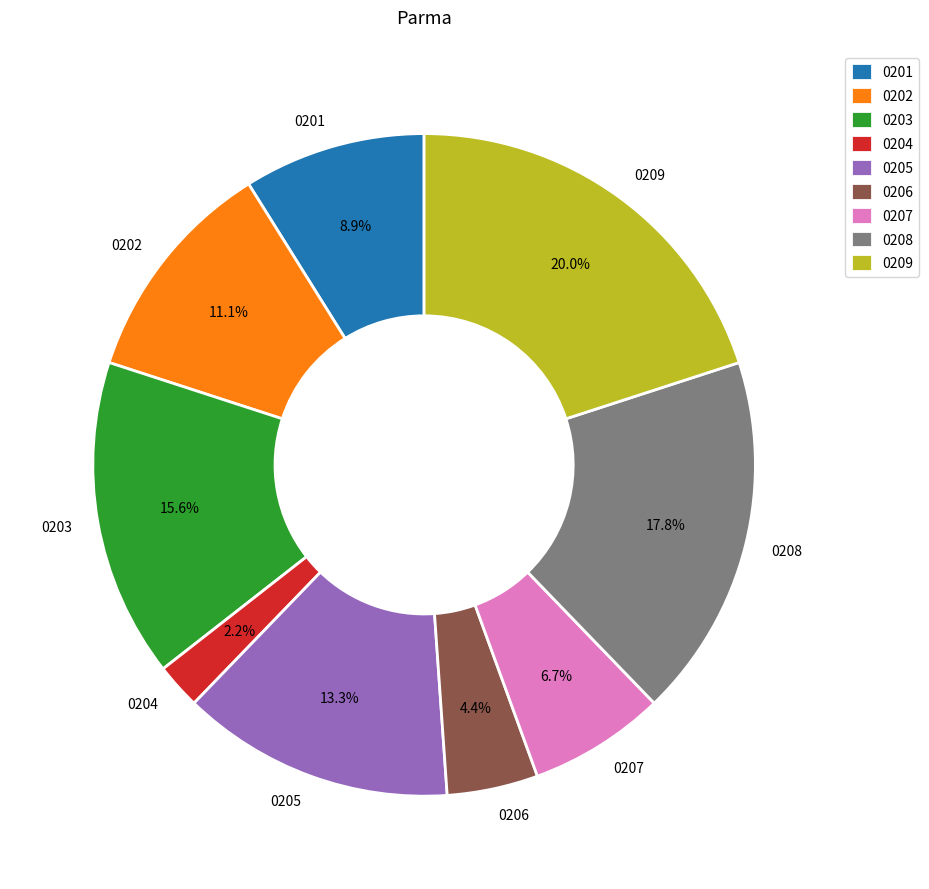

Which category has the biggest portion of the pie?

0209